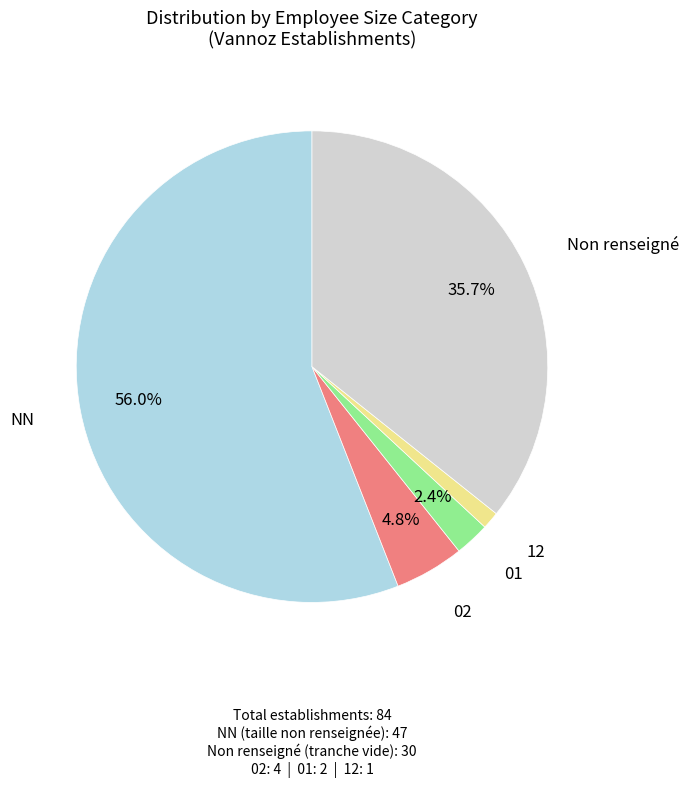

Which category has the biggest portion of the pie?

NN